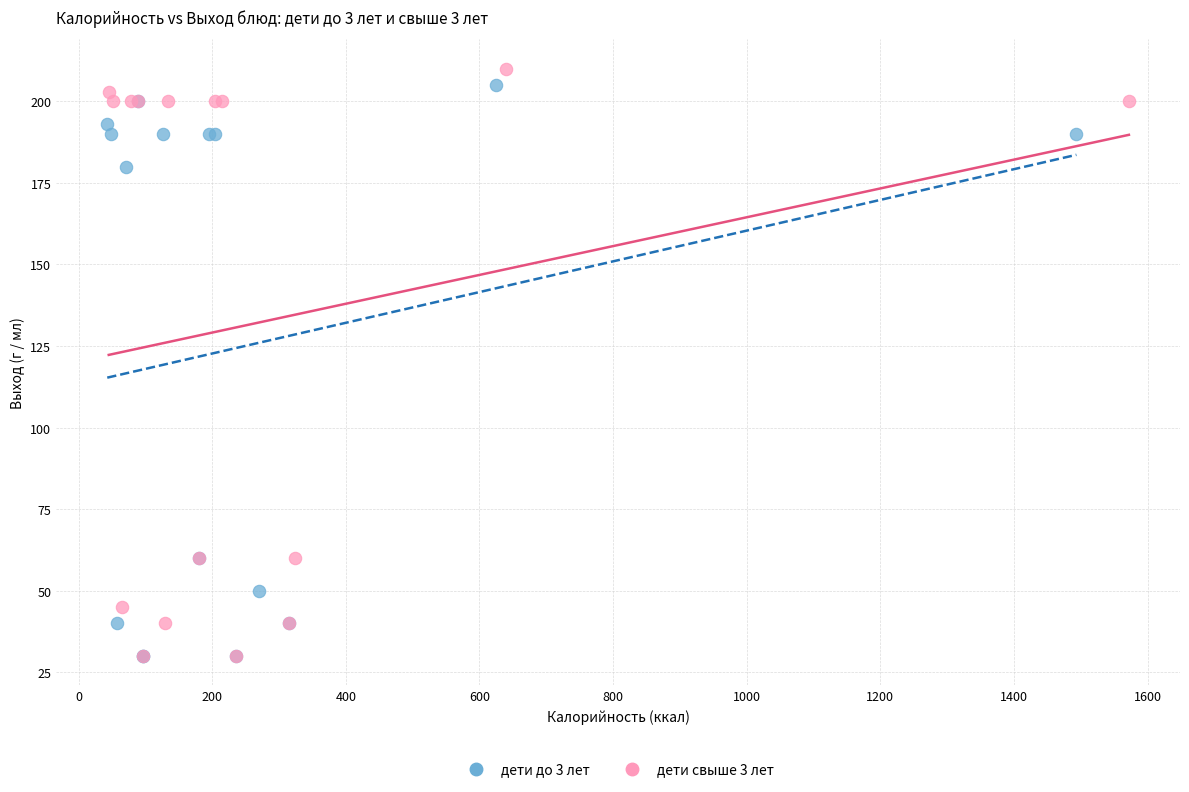

Which series has the widest spread of Y values?

дети свыше 3 лет